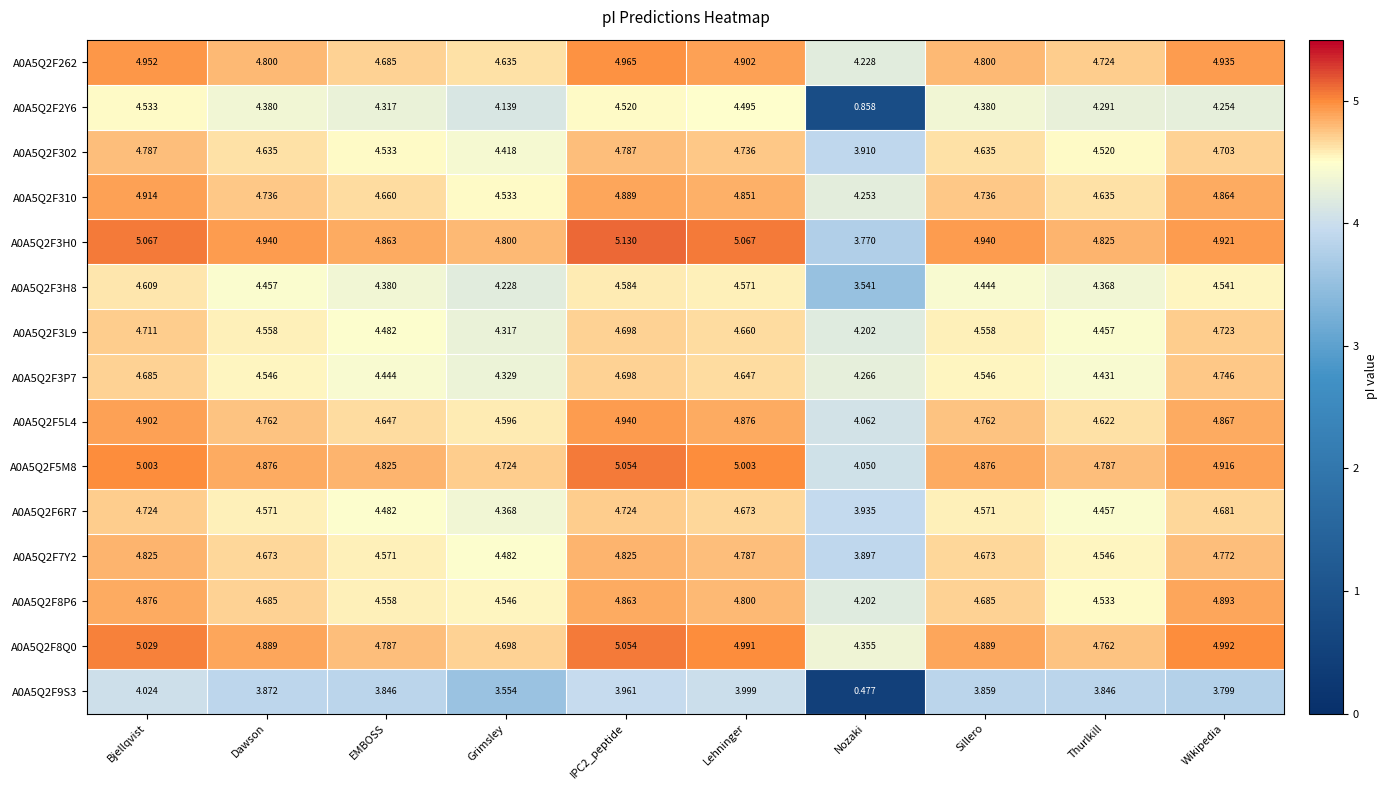

Rank the series at Grimsley from lowest to highest value.

A0A5Q2F9S3, A0A5Q2F2Y6, A0A5Q2F3H8, A0A5Q2F3L9, A0A5Q2F3P7, A0A5Q2F6R7, A0A5Q2F302, A0A5Q2F7Y2, A0A5Q2F310, A0A5Q2F8P6, A0A5Q2F5L4, A0A5Q2F262, A0A5Q2F8Q0, A0A5Q2F5M8, A0A5Q2F3H0